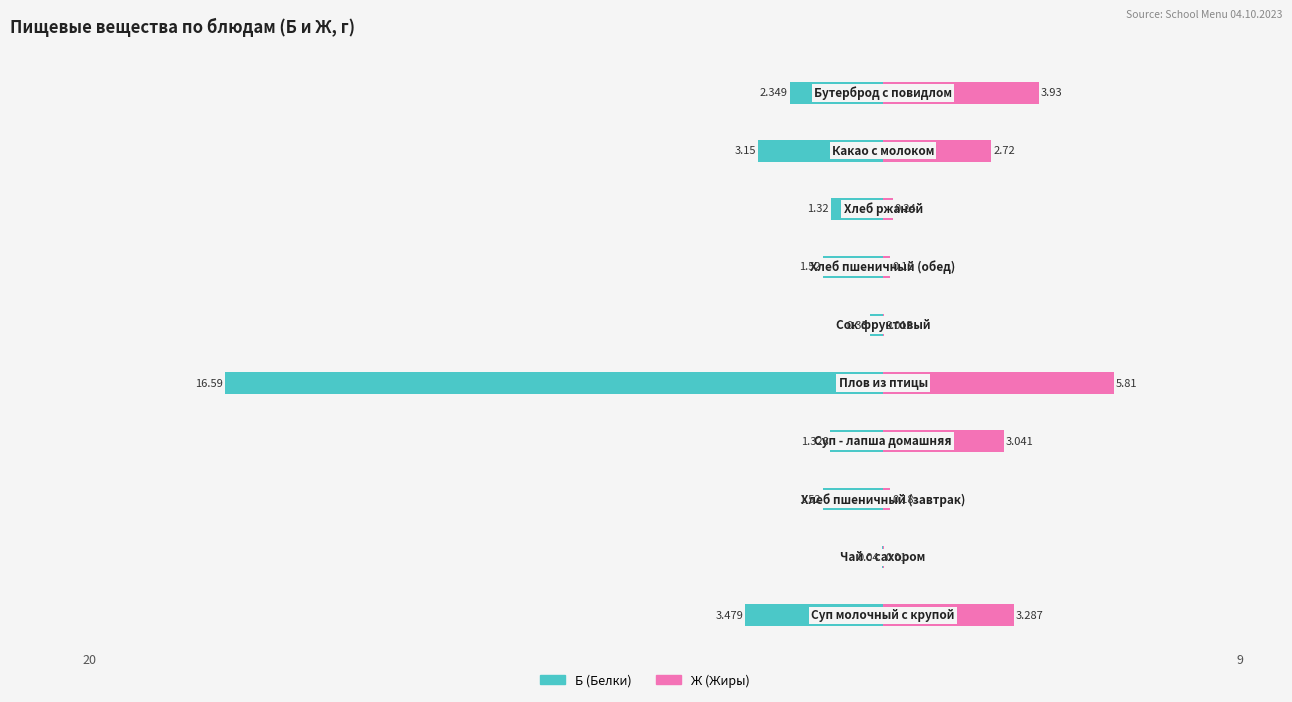

What are all the series names shown in the legend?

Б (Белки), Ж (Жиры)